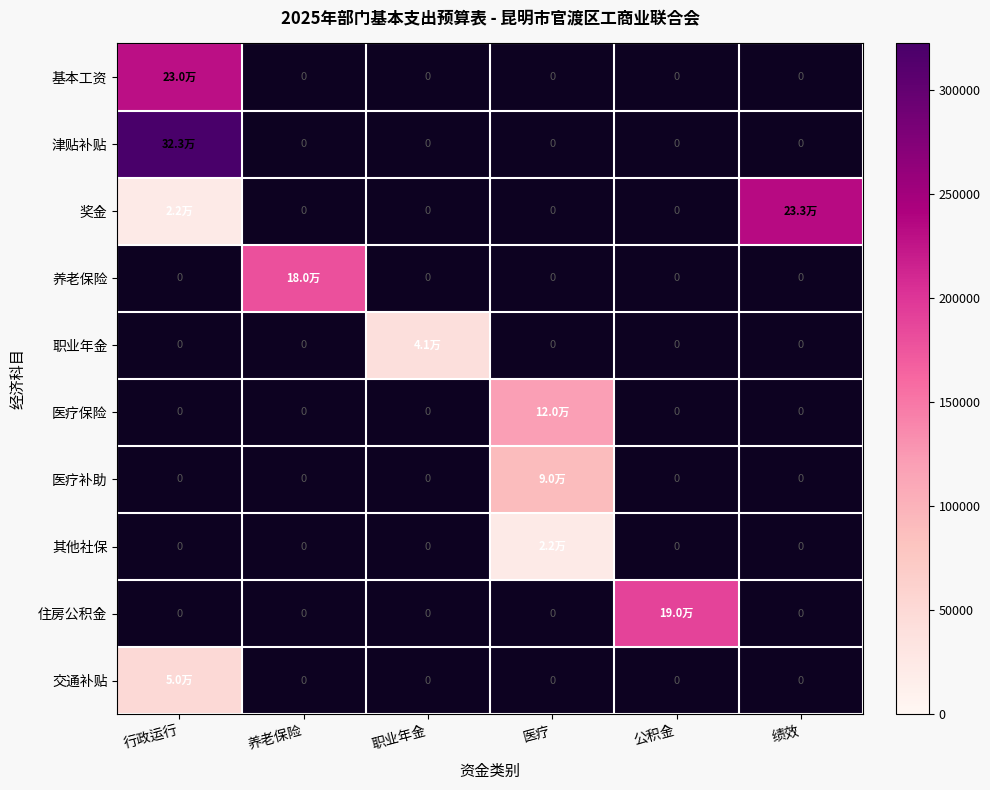

What value does the 其他社保 series have at 医疗?

22200.0